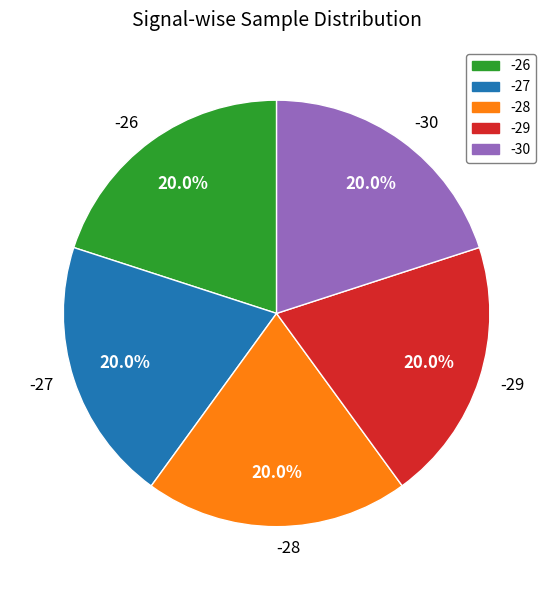

Combined, do -26 and -28 account for over 50%?

No